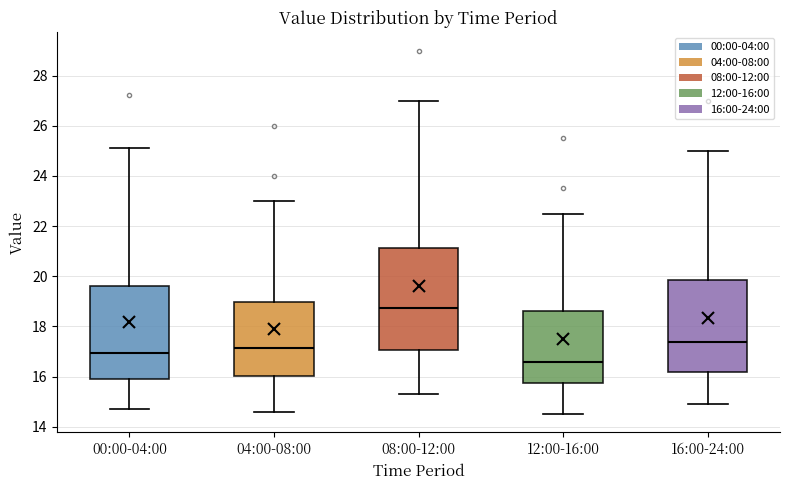

Where does the lower whisker of the box for 00:00-04:00 end on the y-axis? The values are not printed on the chart, so give them approximately, as read against the axis.

14.8